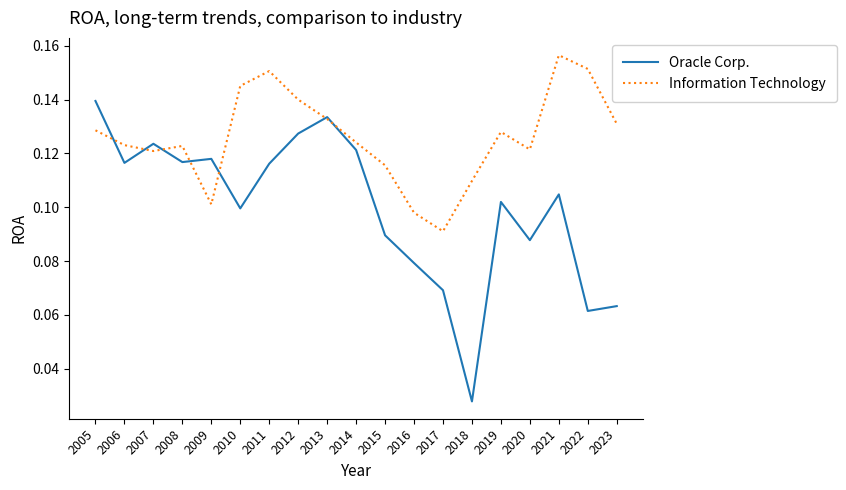

At how many categories does at least one series exceed 0?

19